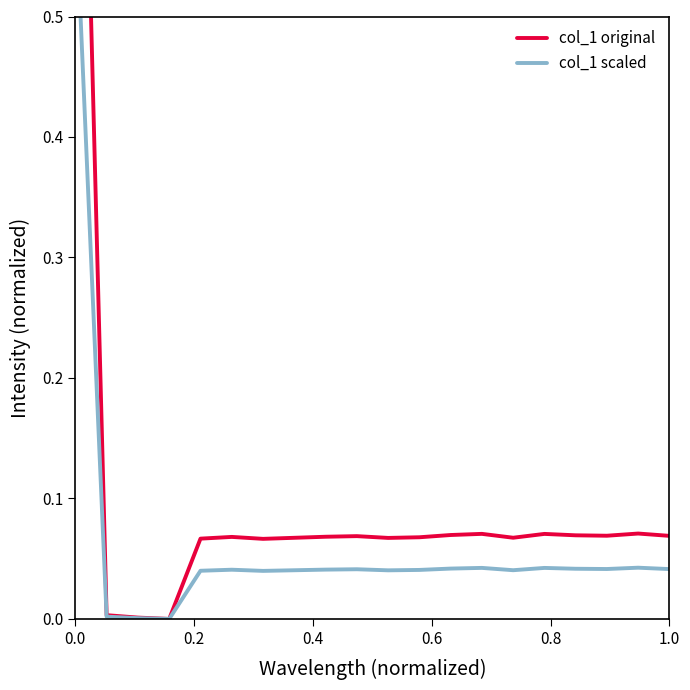

Rank the series by their average value, from lowest to highest.

col_1 scaled, col_1 original